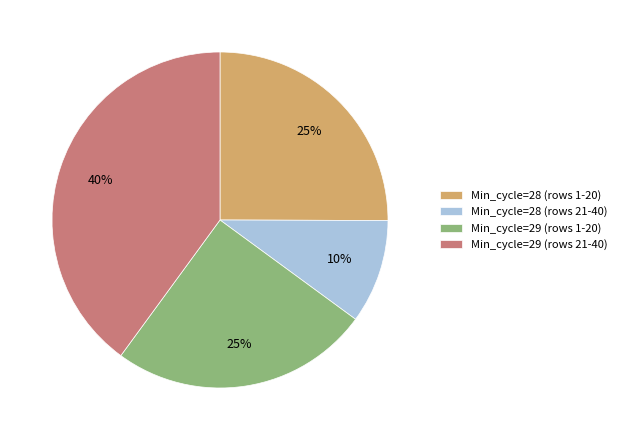

What is the ratio of the value at Min_cycle=29 (rows 1-20) to the value at Min_cycle=28 (rows 1-20)?

1.0